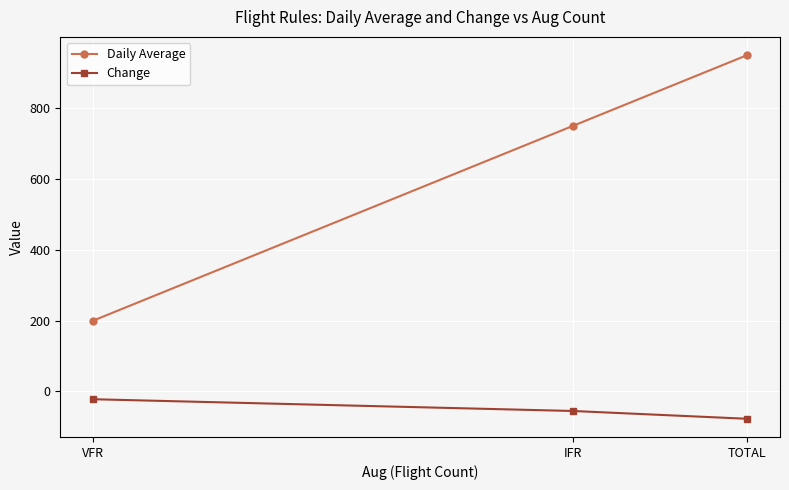

Where is Change nearest to the value -49?

IFR